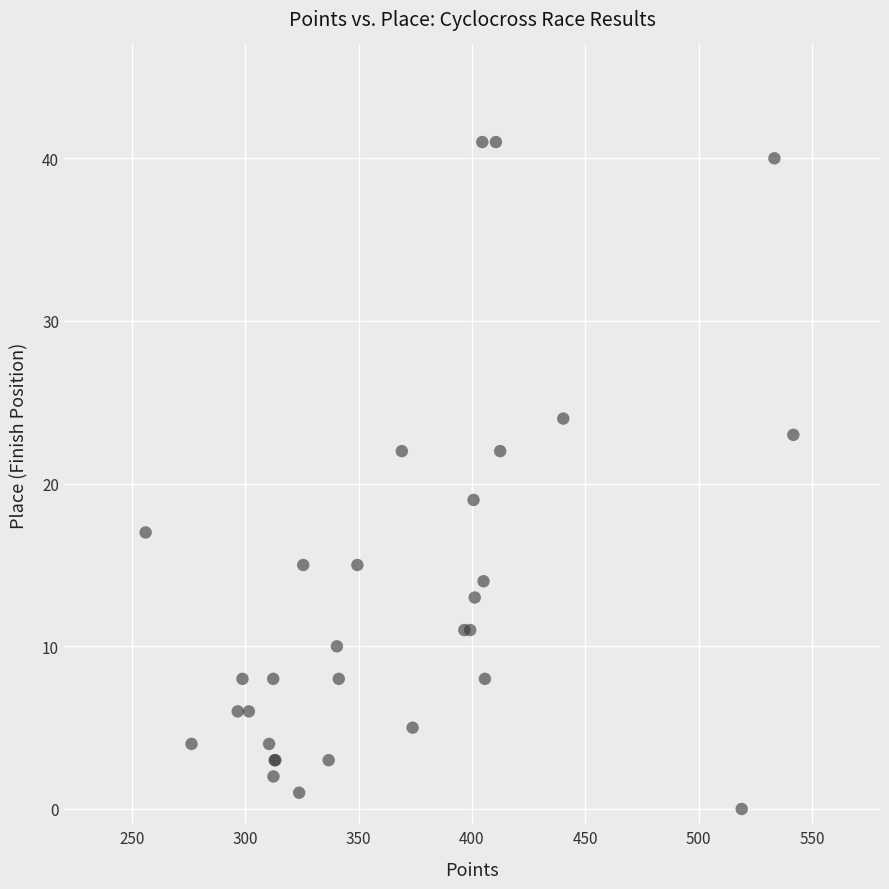

What Y value in the scatter plot is closest to 20?

19